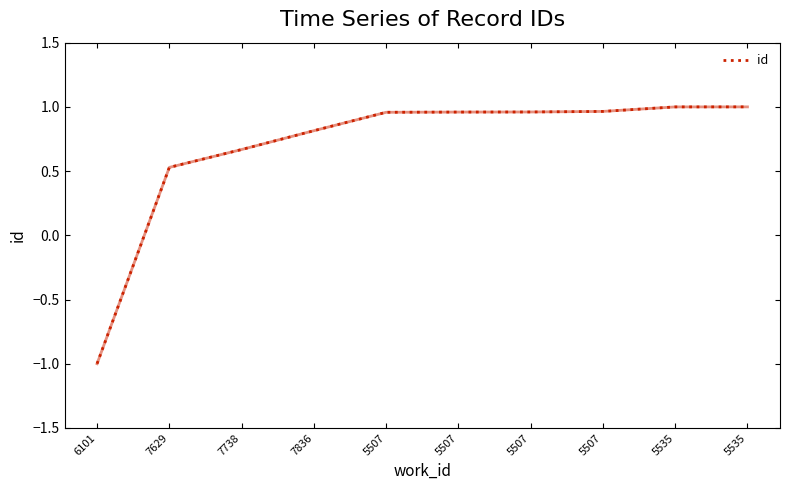

How many lines are shown in the chart?

1